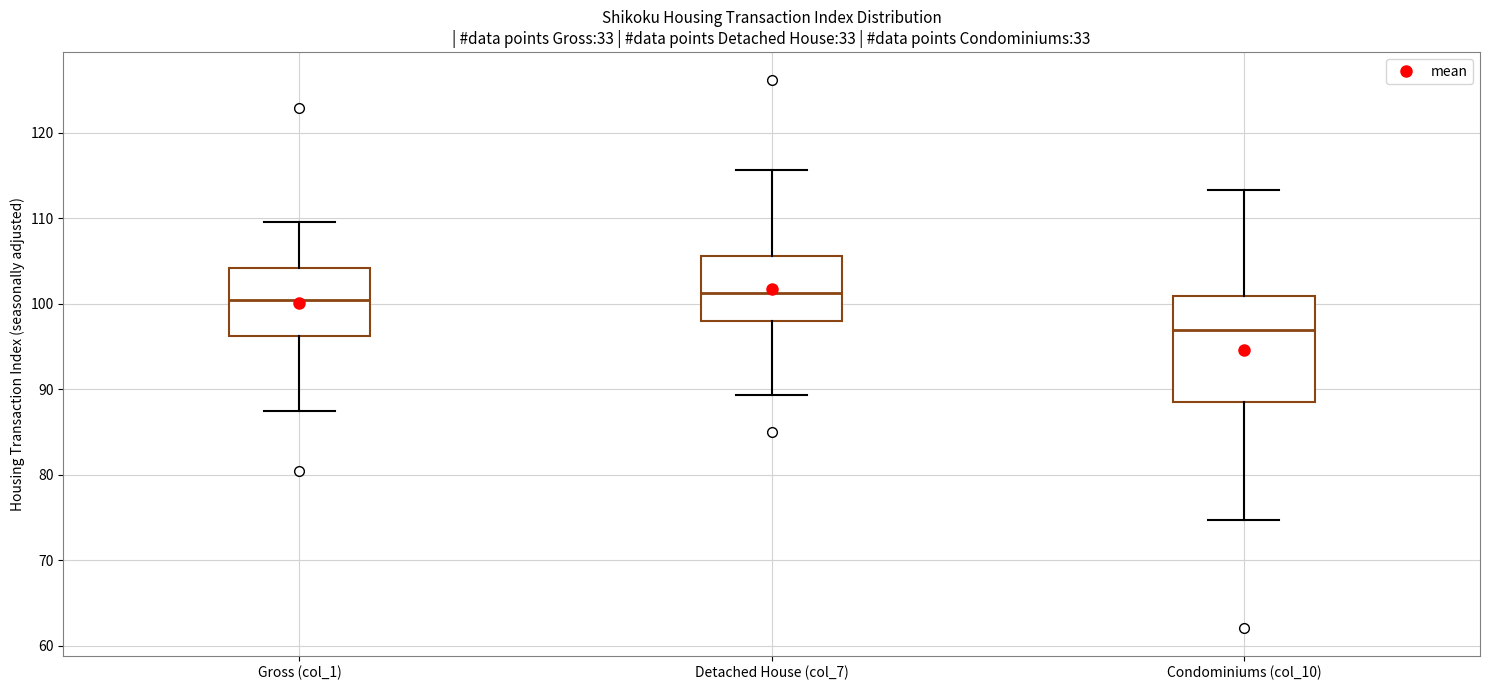

Reading left to right, read every box against the y-axis: the position of its median line, the range the box covers, and the ends of its whiskers. The values are not printed on the chart, so give them approximately, as read against the axis.

Gross (col_1): median 100, box 96 to 104, whiskers 87 to 110
Detached House (col_7): median 101, box 98 to 106, whiskers 89 to 116
Condominiums (col_10): median 97, box 89 to 101, whiskers 75 to 113